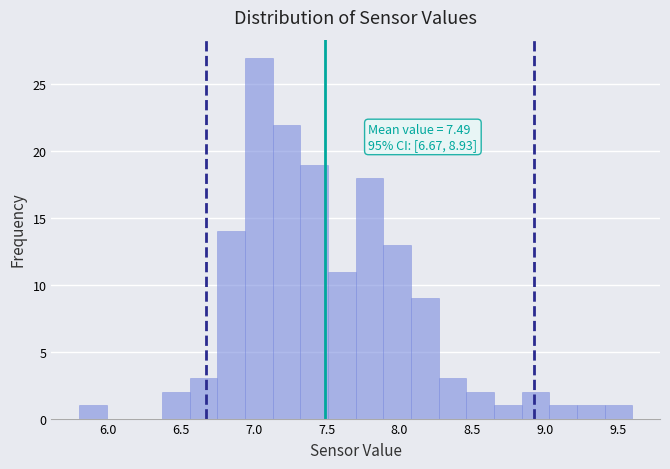

Around what value on the x-axis is the tallest bar? Give the approximate position of its centre, as read against the axis.

7.05